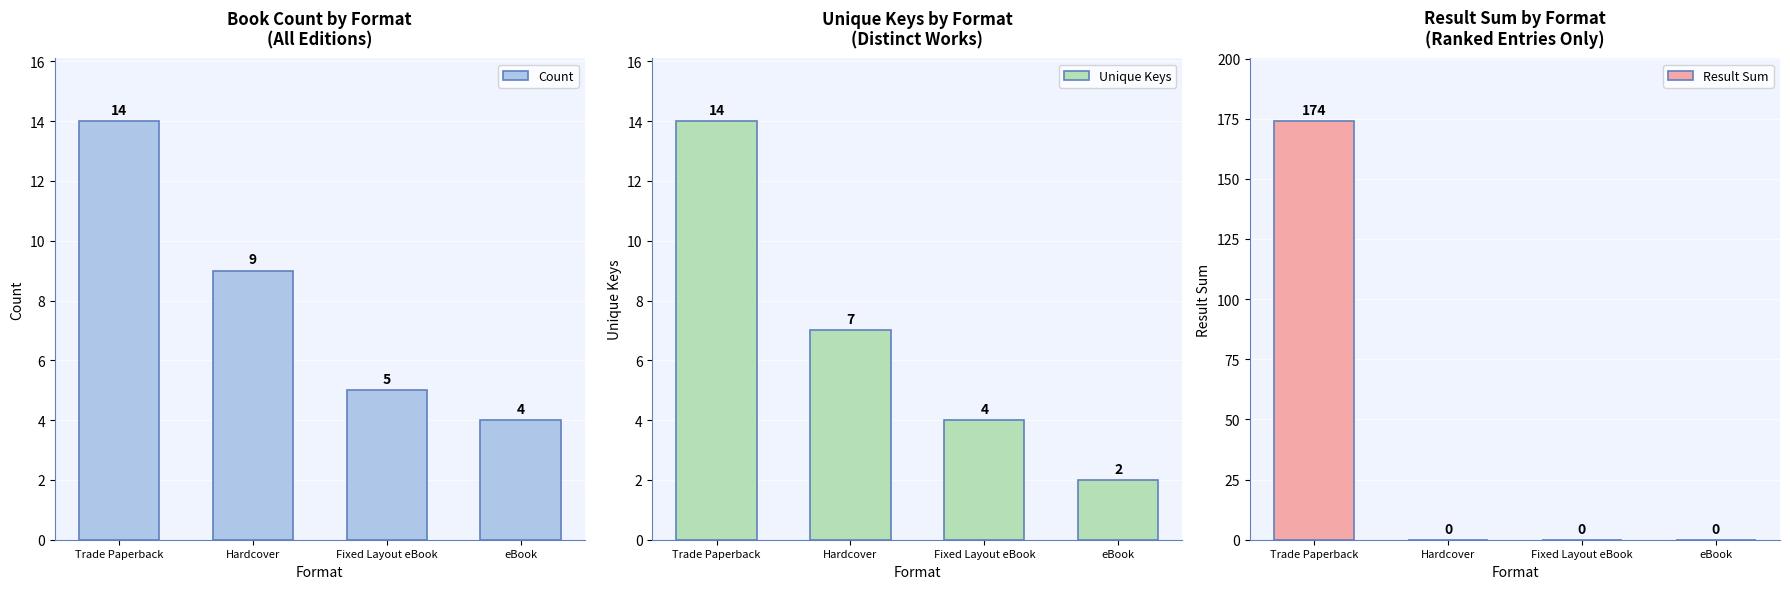

What is the sum of all Unique Keys values?

27